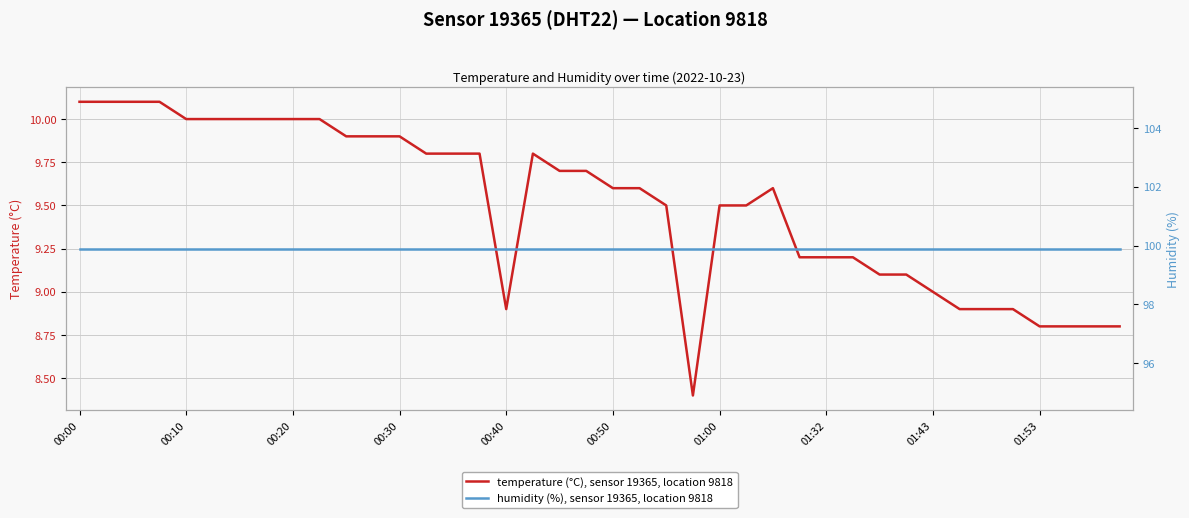

Is it true that temperature (°C), sensor 19365, location 9818 equals 10.0 at 00:10?

True